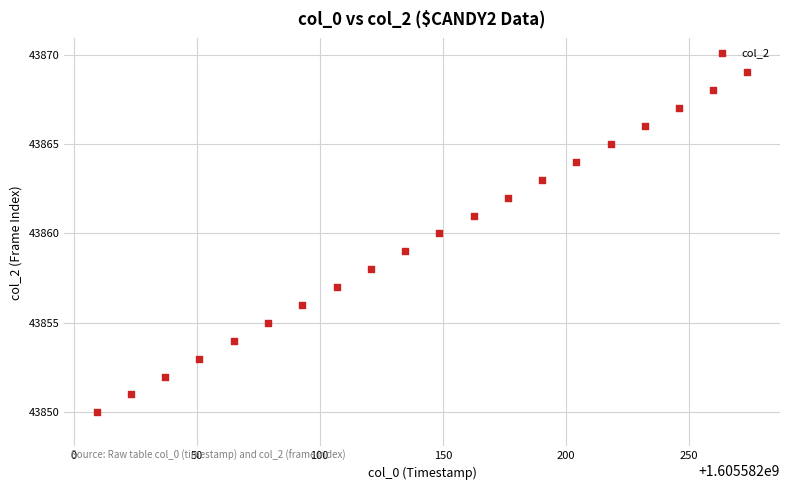

What is the range of Y values (max minus min)?

19